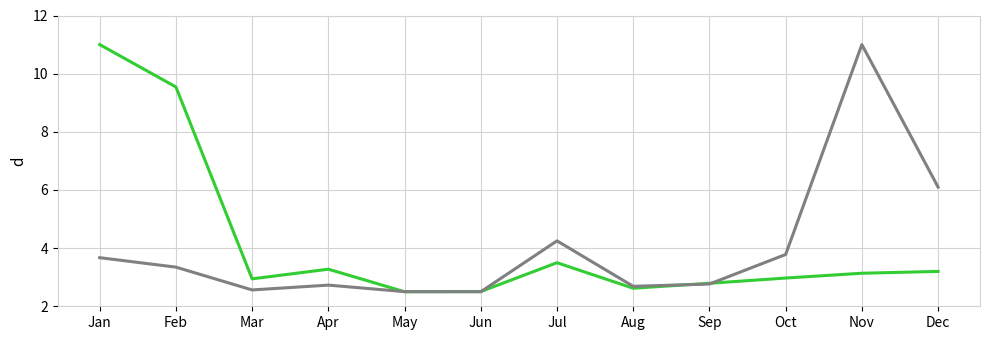

What is the difference between the highest and lowest values at Dec?

2.9